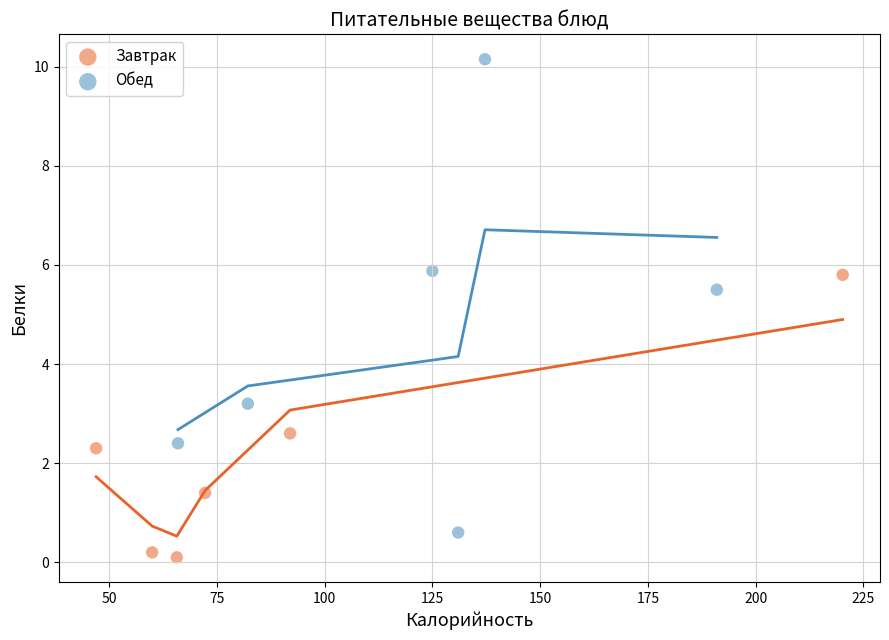

Which series reaches the minimum Y coordinate?

Завтрак